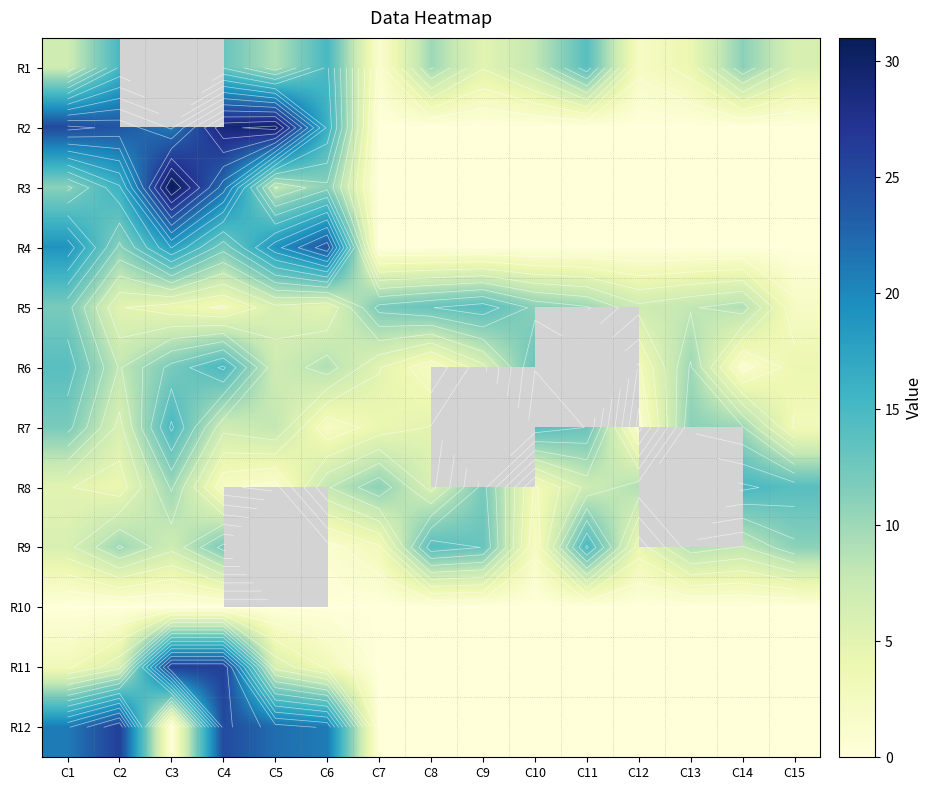

What is the difference between the maximum and second lowest values in the R11 series?

26.0